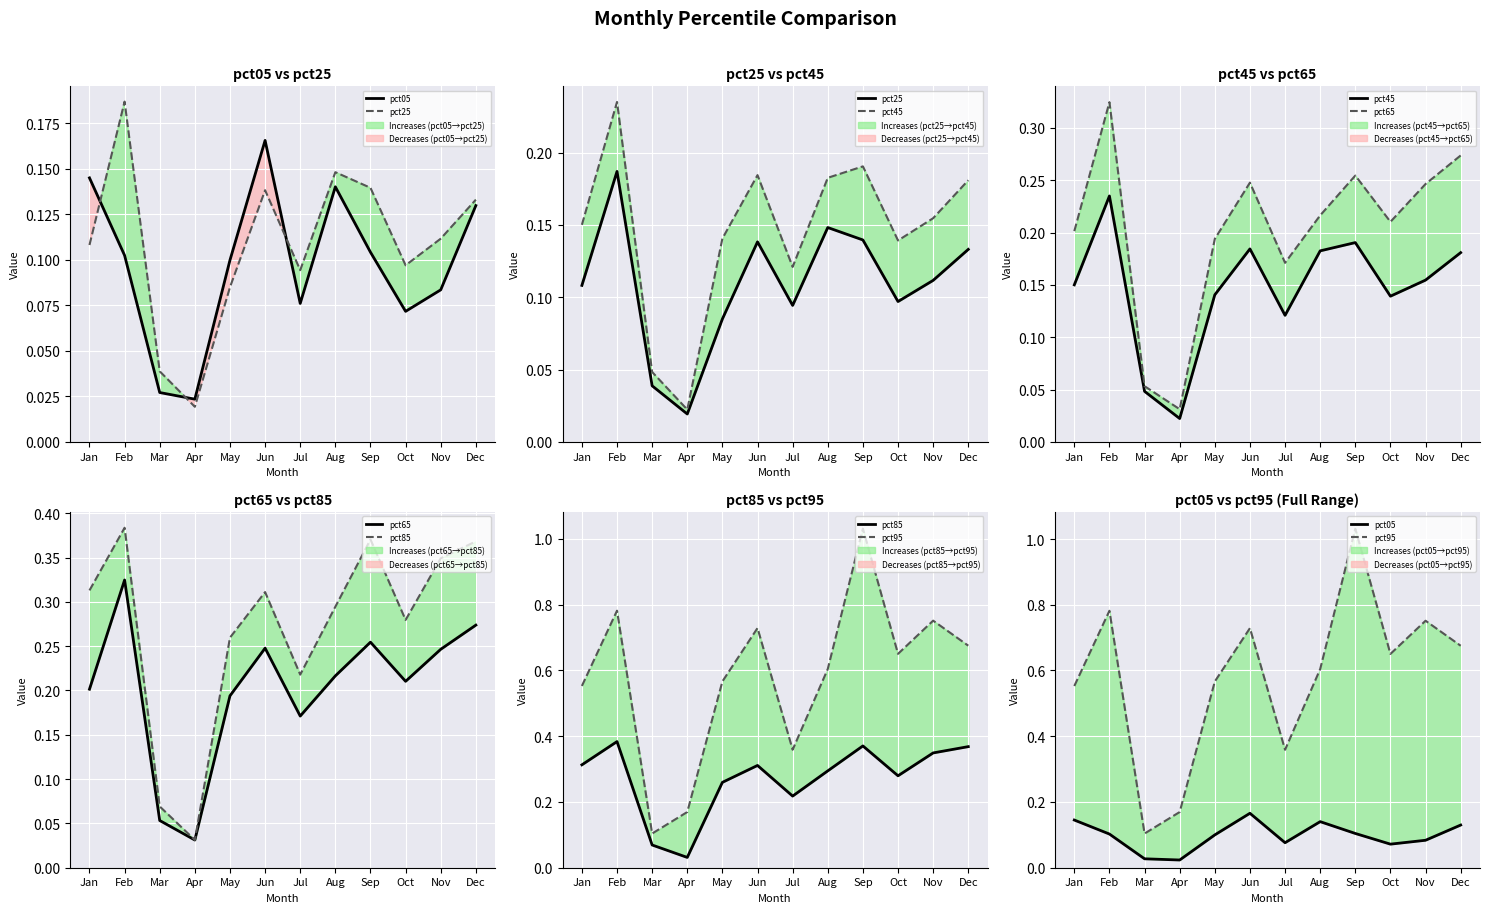

Rank the series at Jul from lowest to highest value.

pct05, pct25, pct45, pct65, pct85, pct95